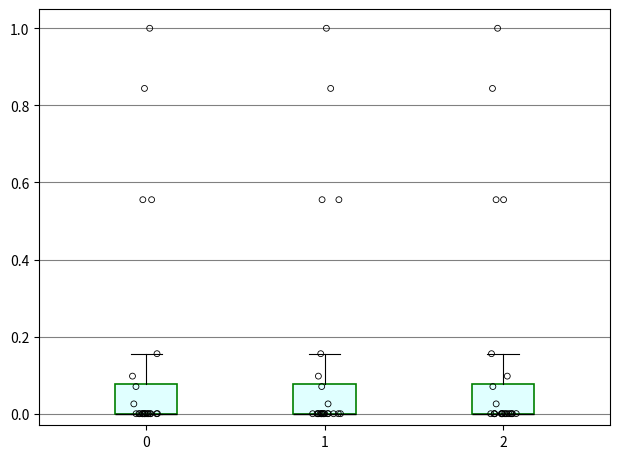

Reading left to right, transcribe this box plot: for each box, give where its median line is, the range the box spans, and where its two whiskers end, as read against the y-axis. The values are not printed on the chart, so give them approximately, as read against the axis.

0: median 0.00 (drawn on the box's lower edge), box 0.00 to 0.08, whiskers 0.00 to 0.16
1: median 0.00 (drawn on the box's lower edge), box 0.00 to 0.08, whiskers 0.00 to 0.16
2: median 0.00 (drawn on the box's lower edge), box 0.00 to 0.08, whiskers 0.00 to 0.16